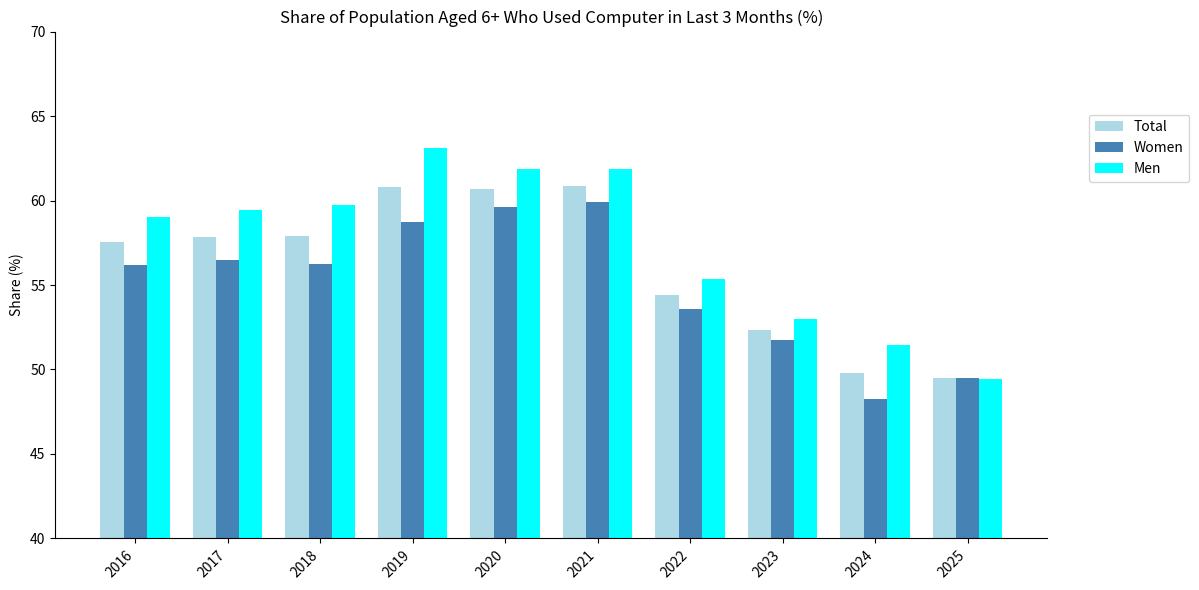

What value does the Women series have at 2020?

59.6